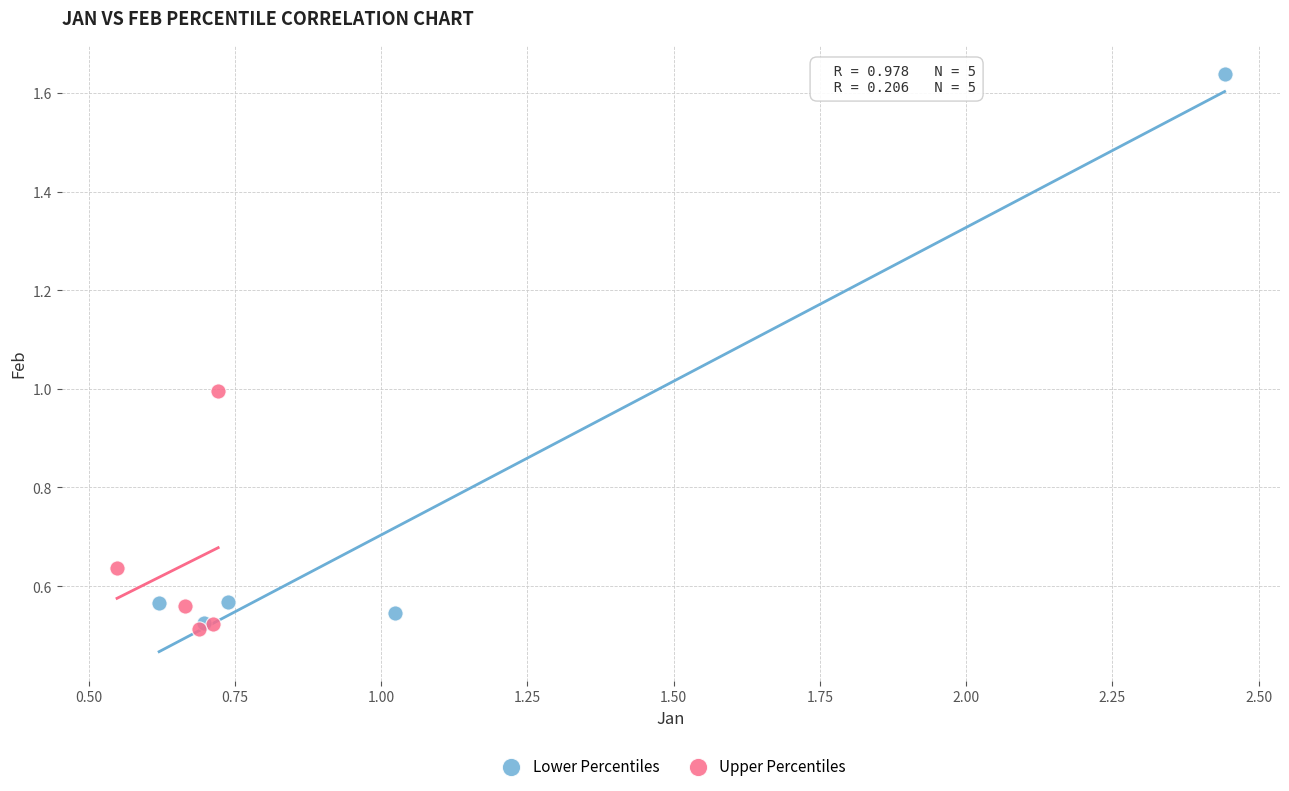

Which series has the largest Y range (max minus min)?

Lower Percentiles